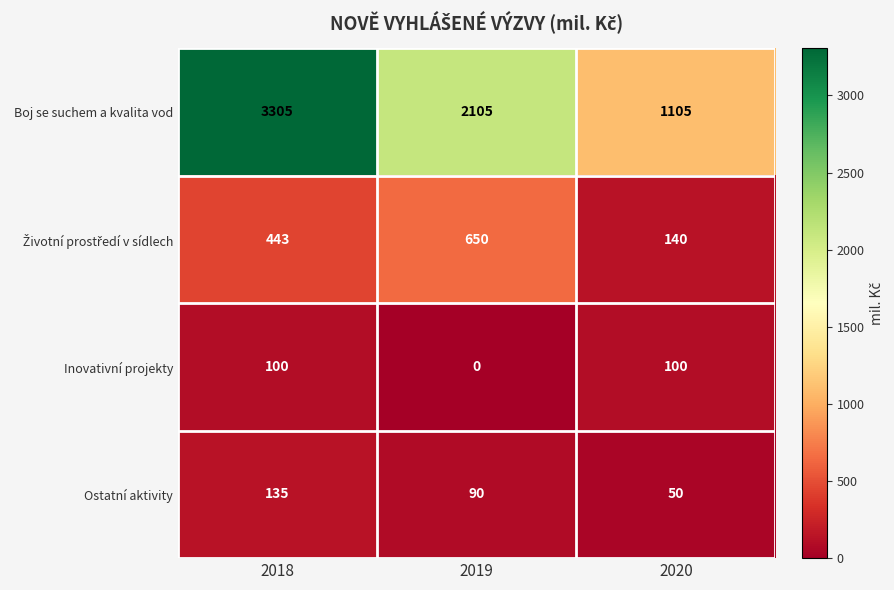

At which category is the sum across all series the highest?

2018